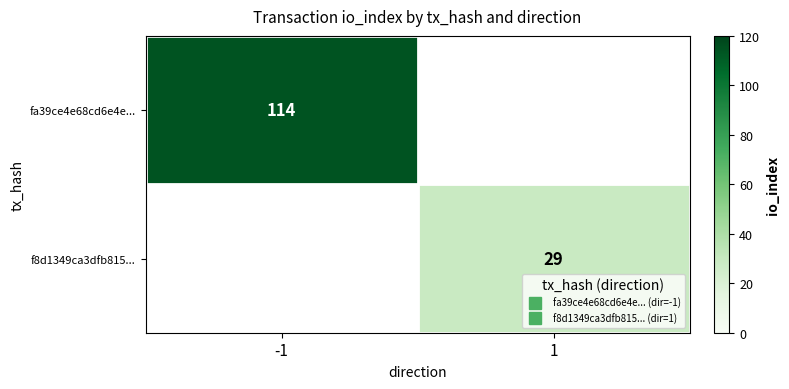

Between 1 and -1, which is larger?

-1